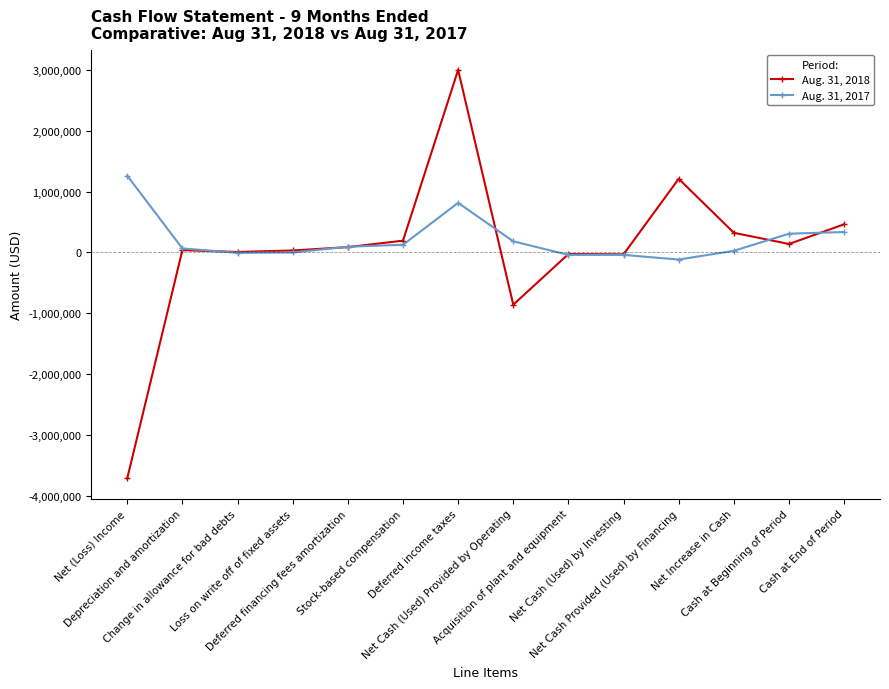

What is the minimum value for Aug. 31, 2018?

-3716652